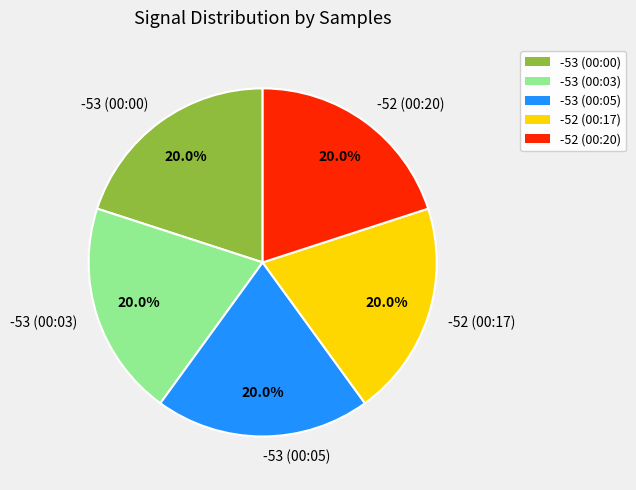

What percentage do -53 (00:03) and -53 (00:05) together represent?

40.0%